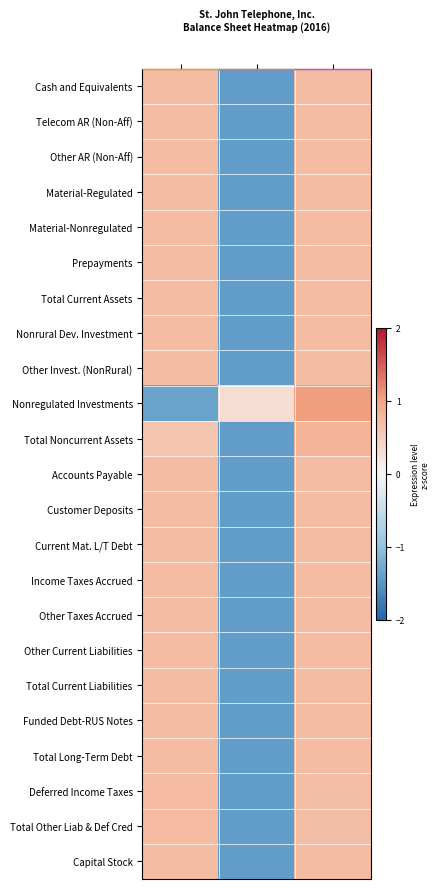

What is the maximum value shown in the chart?

1.0